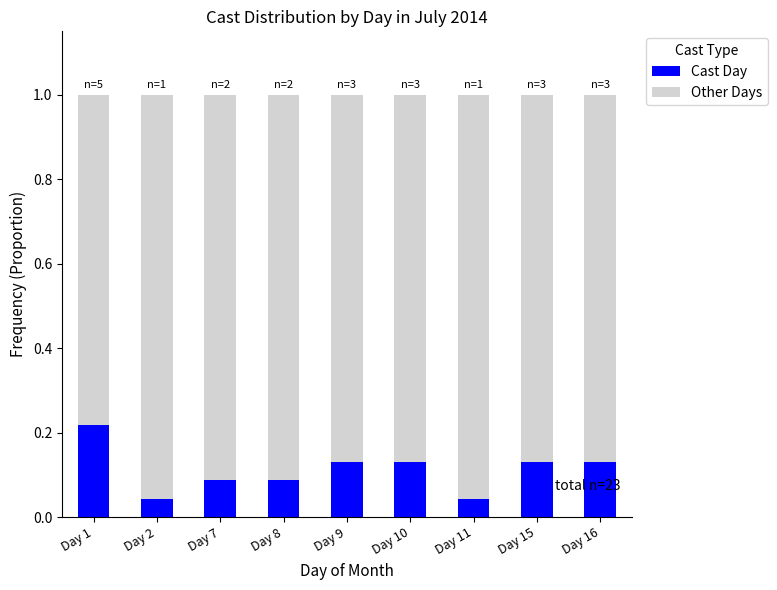

True or false: Cast Day has a value of 0.1 at Day 1.

False